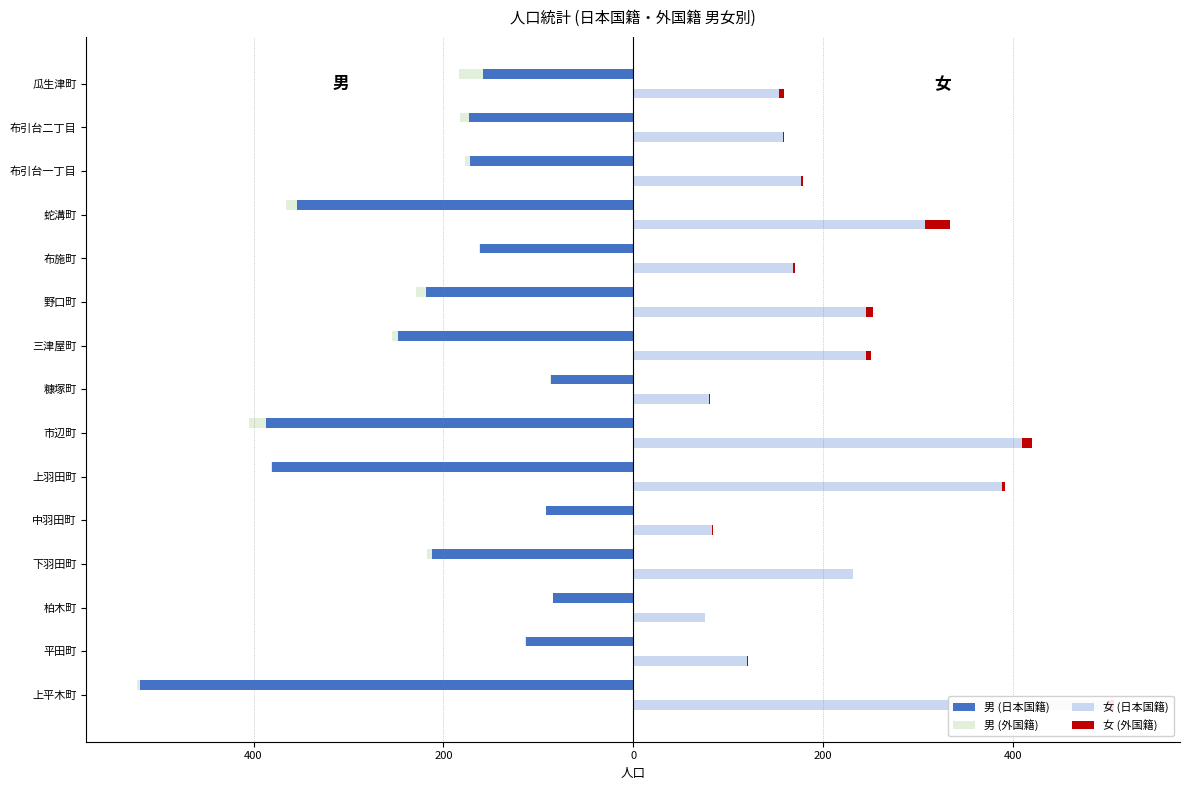

How many groups of bars are there?

15